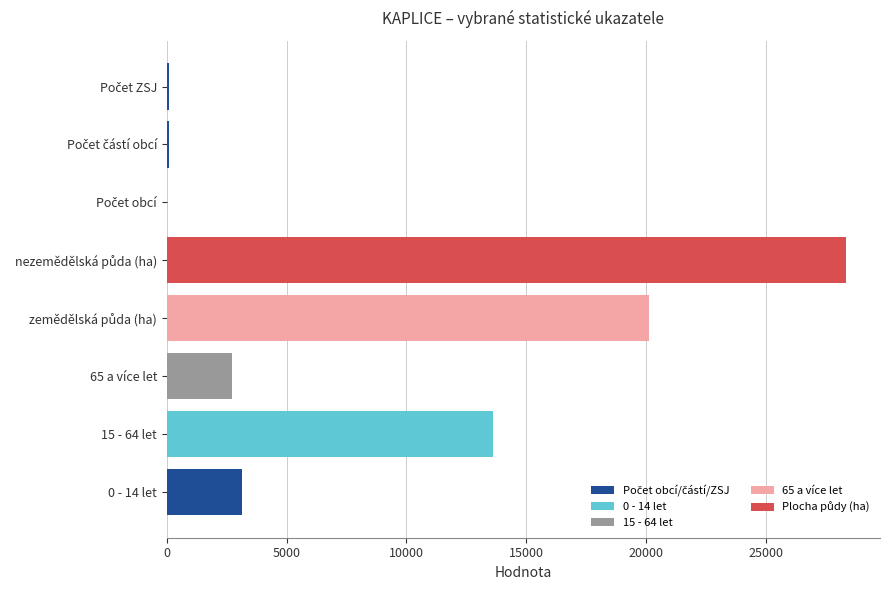

How many categories are shown in the chart?

8